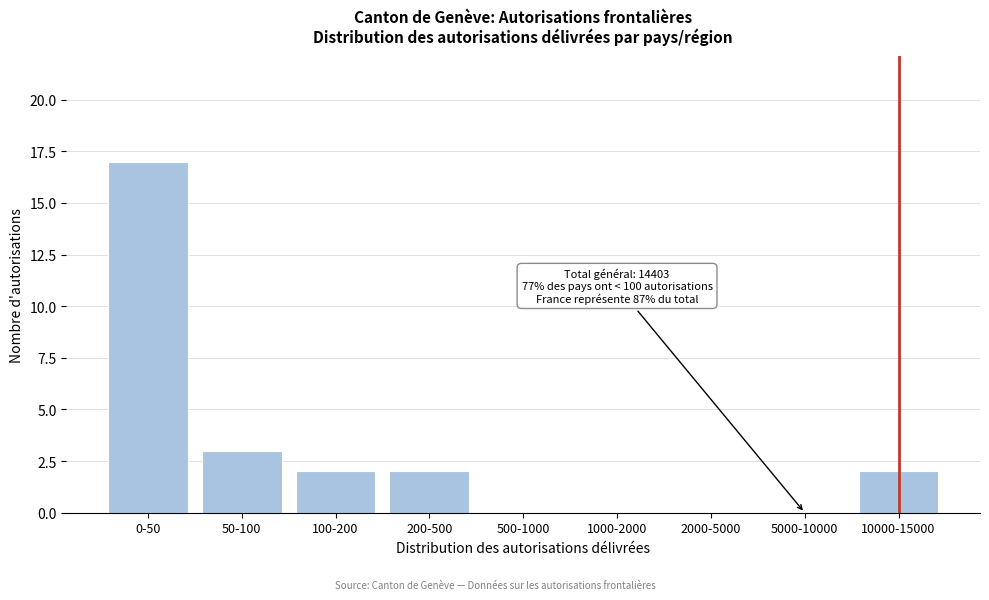

Reading left to right, what are all the values shown in this chart?

0-50=17	50-100=3	100-200=2	200-500=2	500-1000=0	1000-2000=0	2000-5000=0	5000-10000=0	10000-15000=2